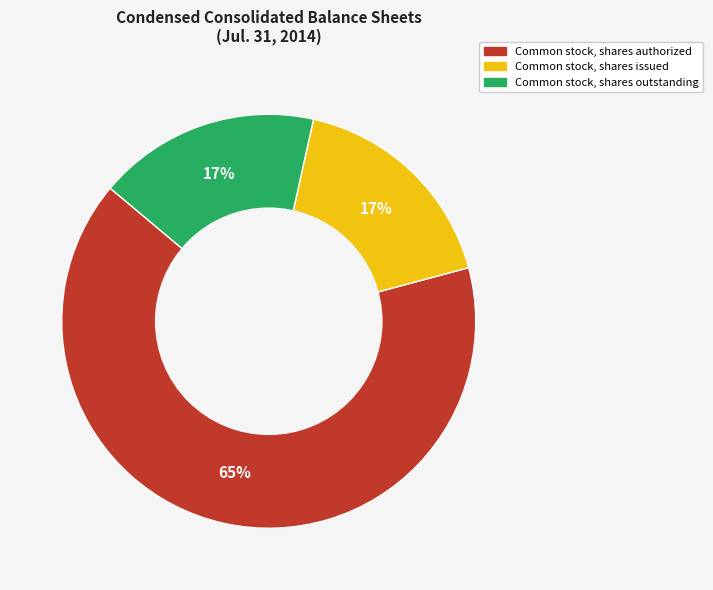

Is there a majority slice in this chart?

Yes